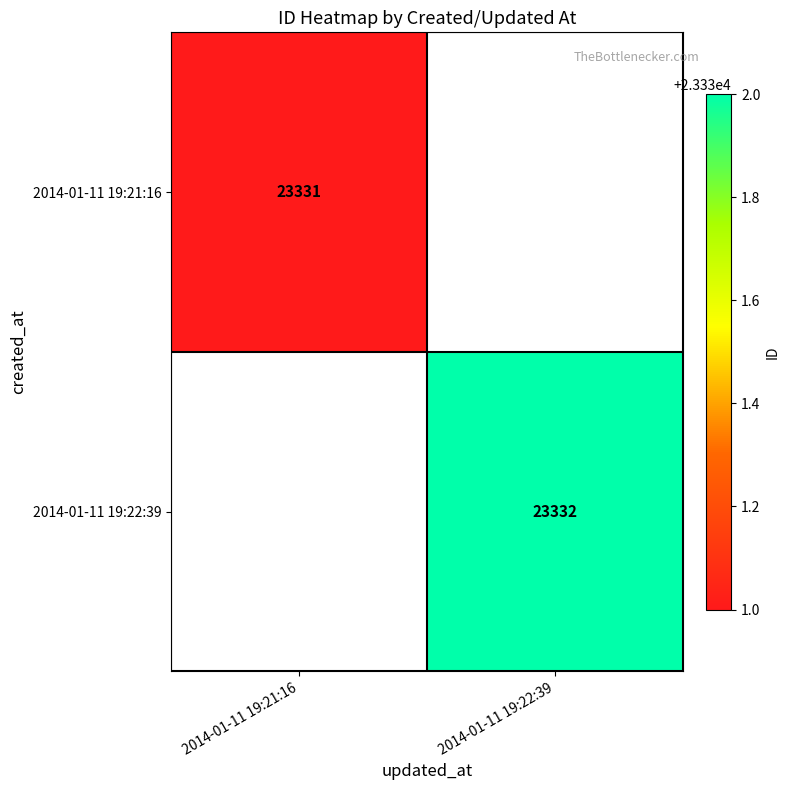

The value of 2014-01-11 19:21:16 at 2014-01-11 19:21:16 is 23331. True or false?

True